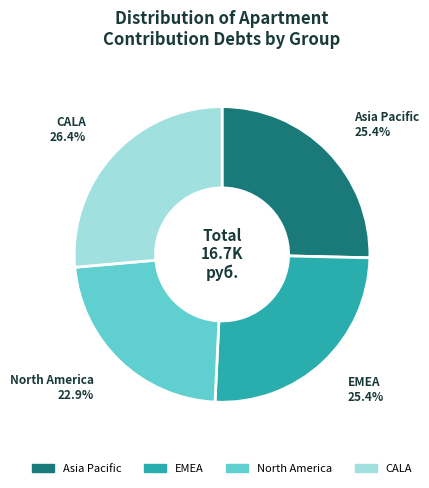

What is the largest slice in the pie chart?

CALA